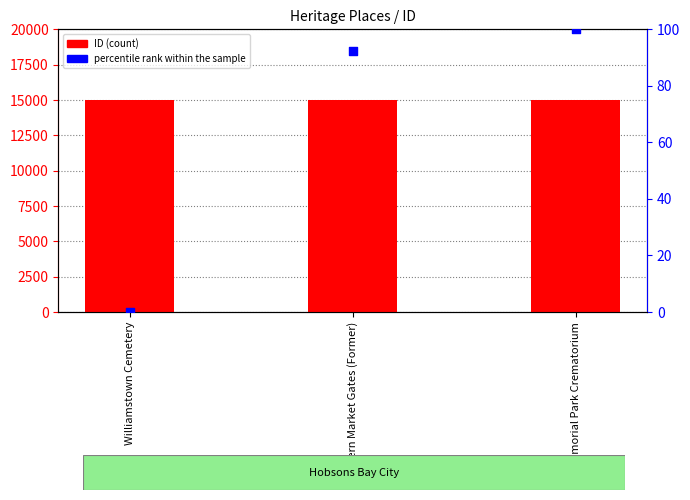

What is the total value across all series at Memorial Park Crematorium?

15111.0